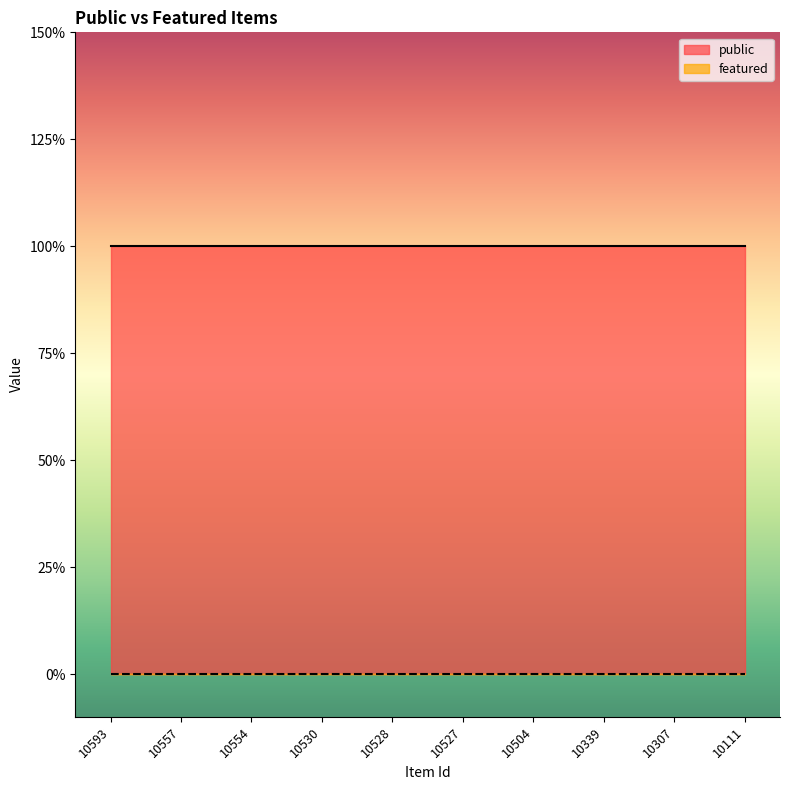

What is the sum of the public values at 10528 and 10593?

2